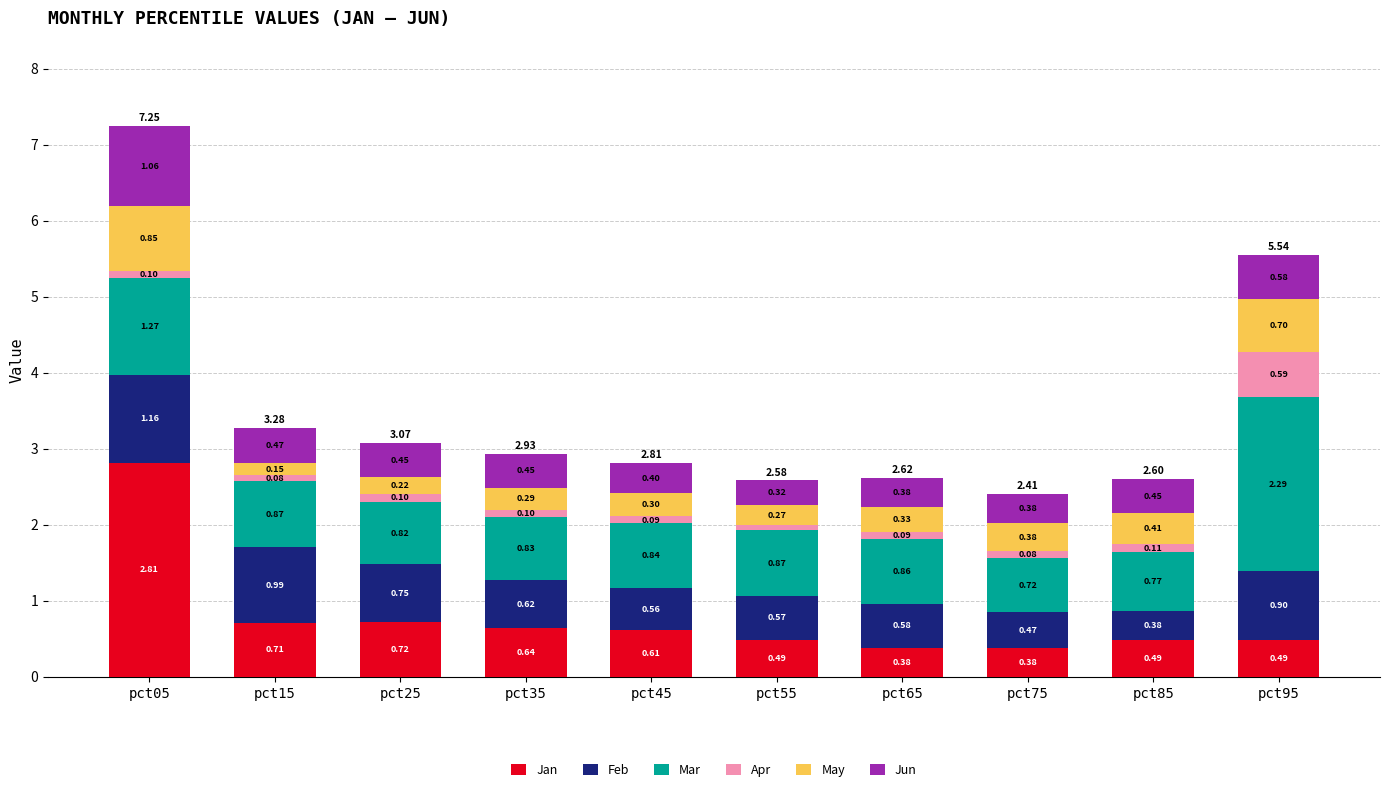

What is the sum of all Jan values?

7.7